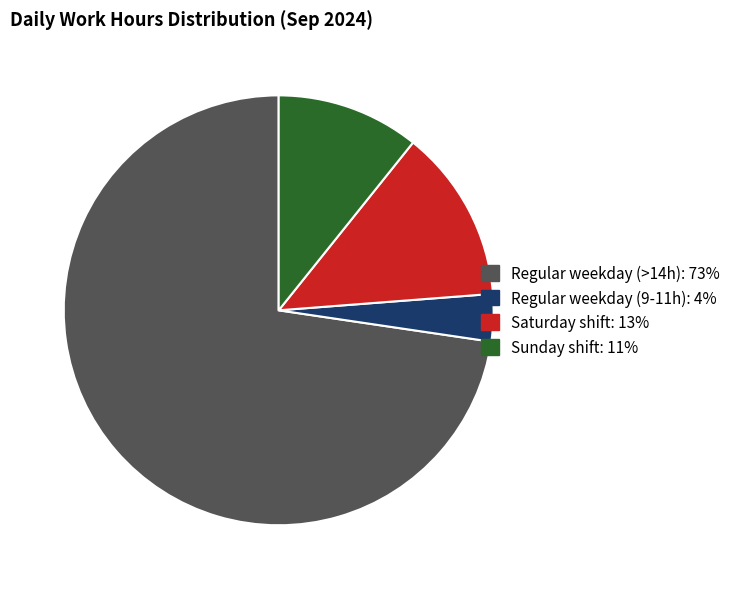

Is there any slice that represents more than half of the pie?

Yes